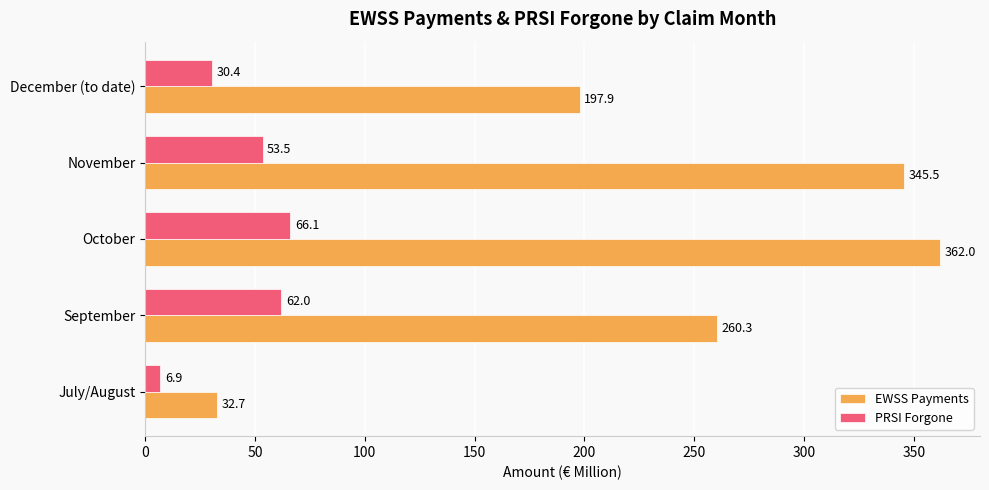

At which category is the sum across all series the highest?

October